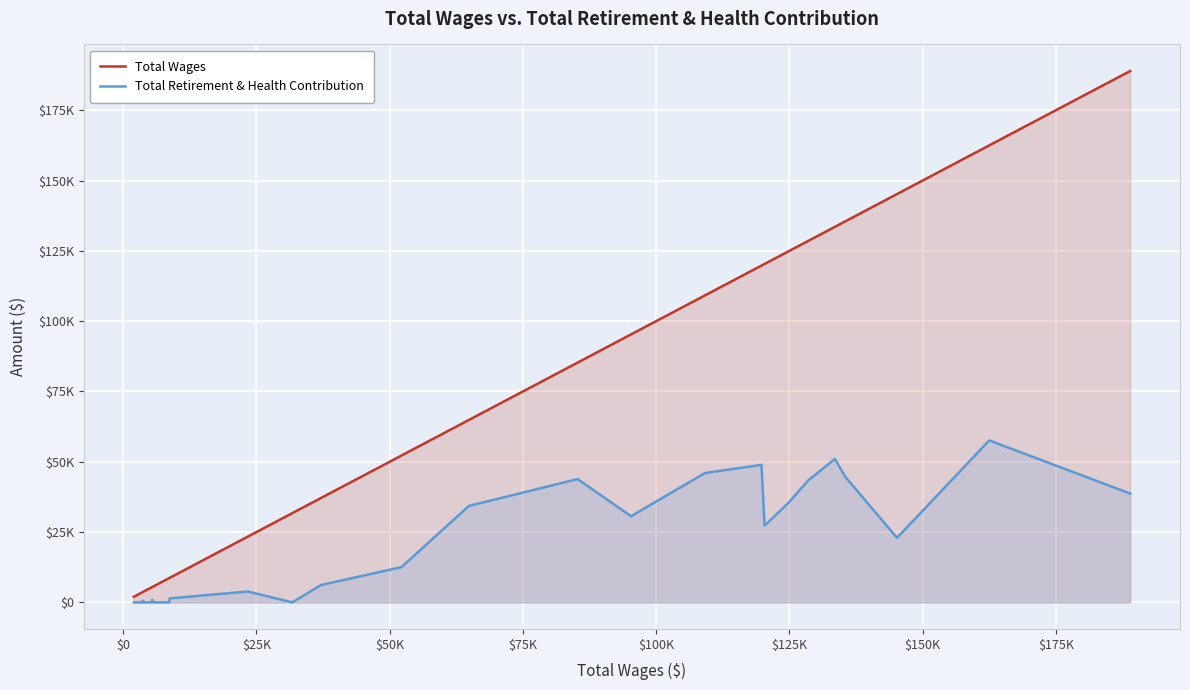

What is the sum of all Total Wages values?

1873884